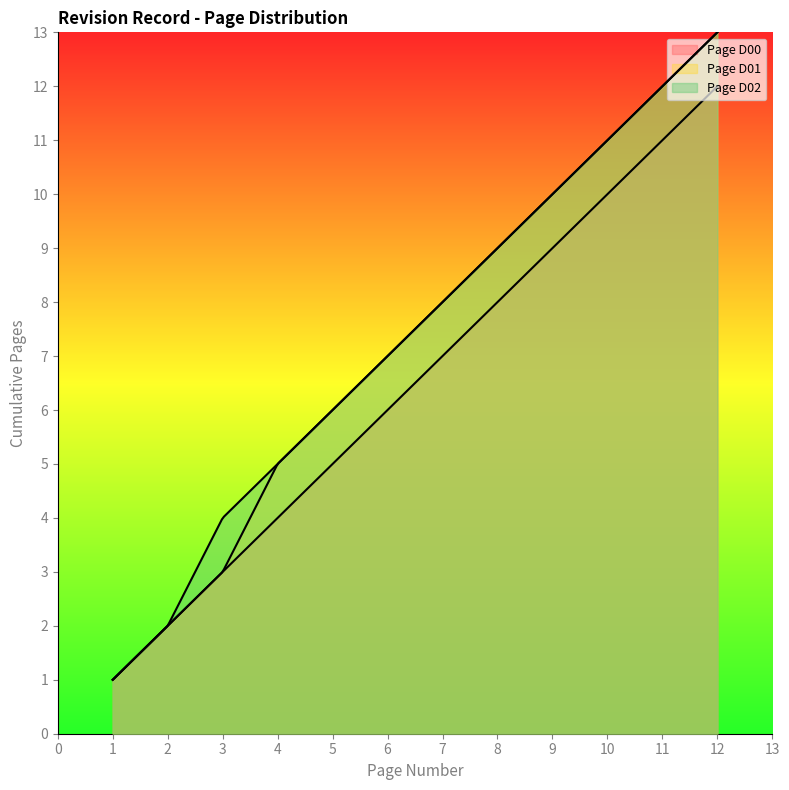

What is the highest value of the Page D00 series?

12